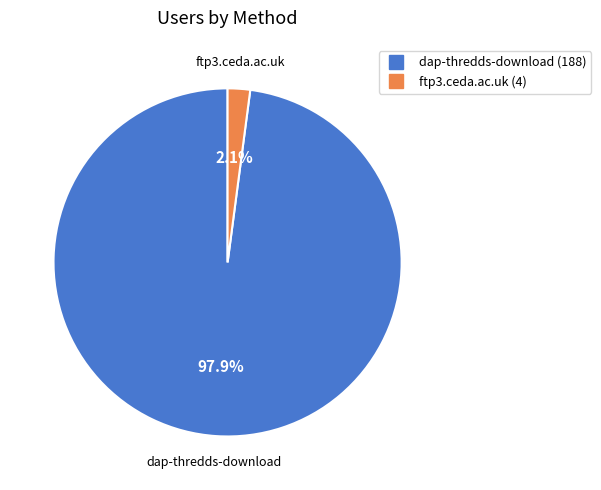

What is the majority slice?

dap-thredds-download